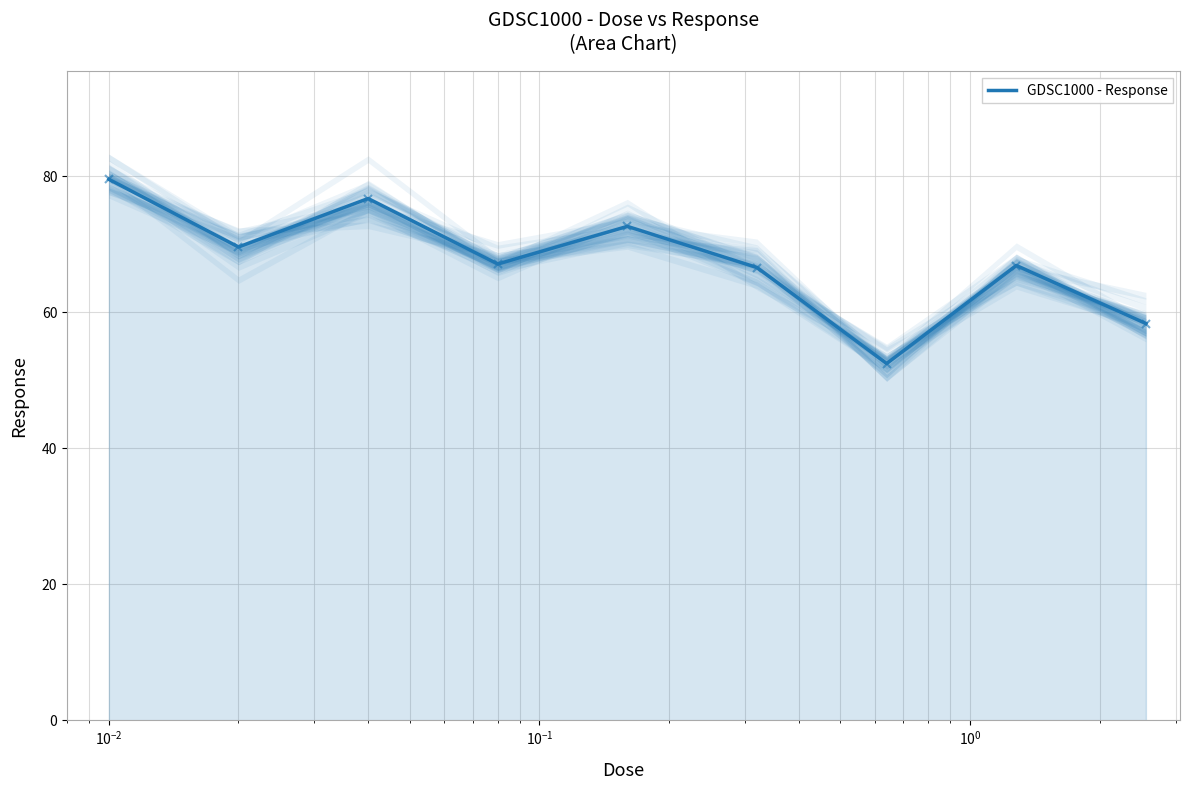

What is the highest value of the GDSC1000 - Response series?

79.6